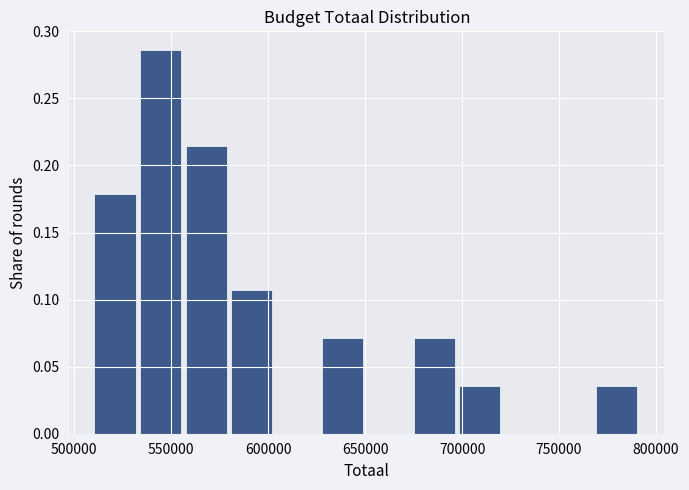

What is the height of the bar covering 555000 to 580000 on the x-axis? Neither the bar edges nor the heights are printed on the chart, so give them approximately, as read against the axes.

0.215